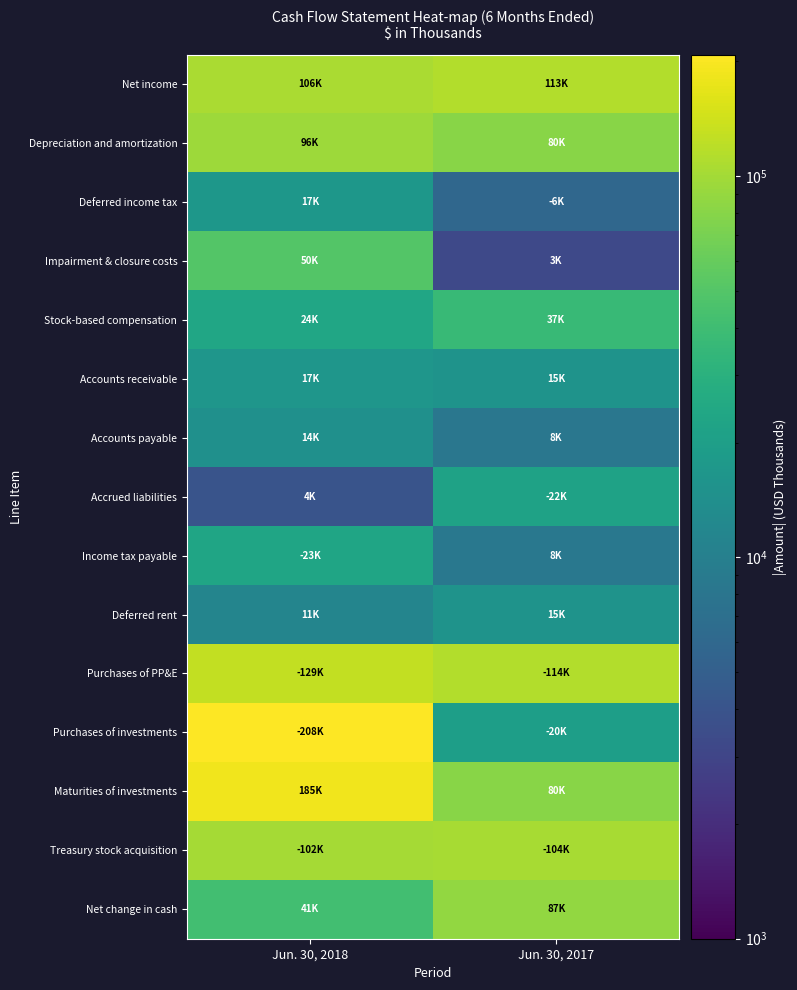

How many data points does each series have?

2